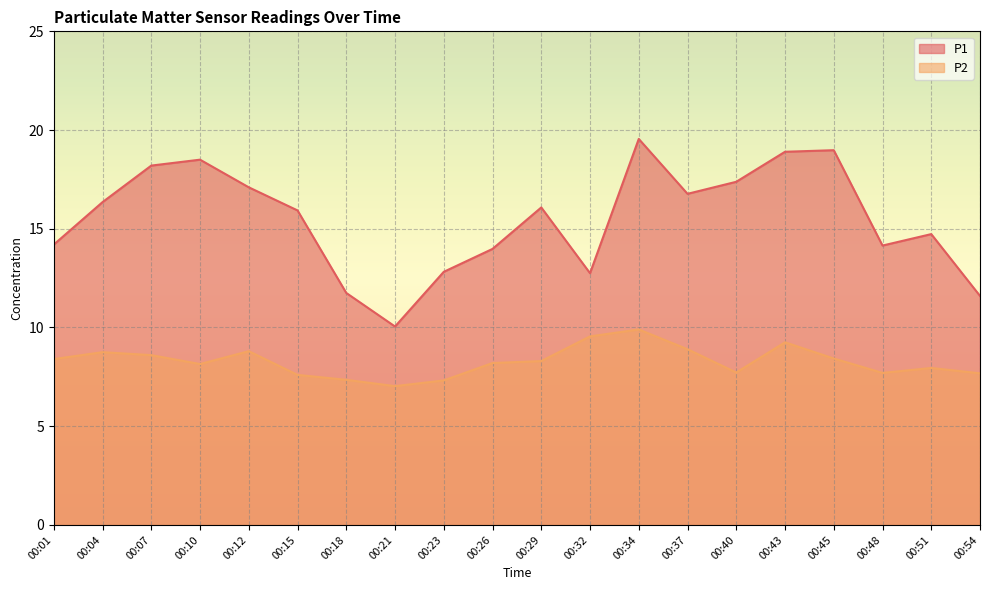

Is it true that P2 equals 8.2 at 00:26?

True